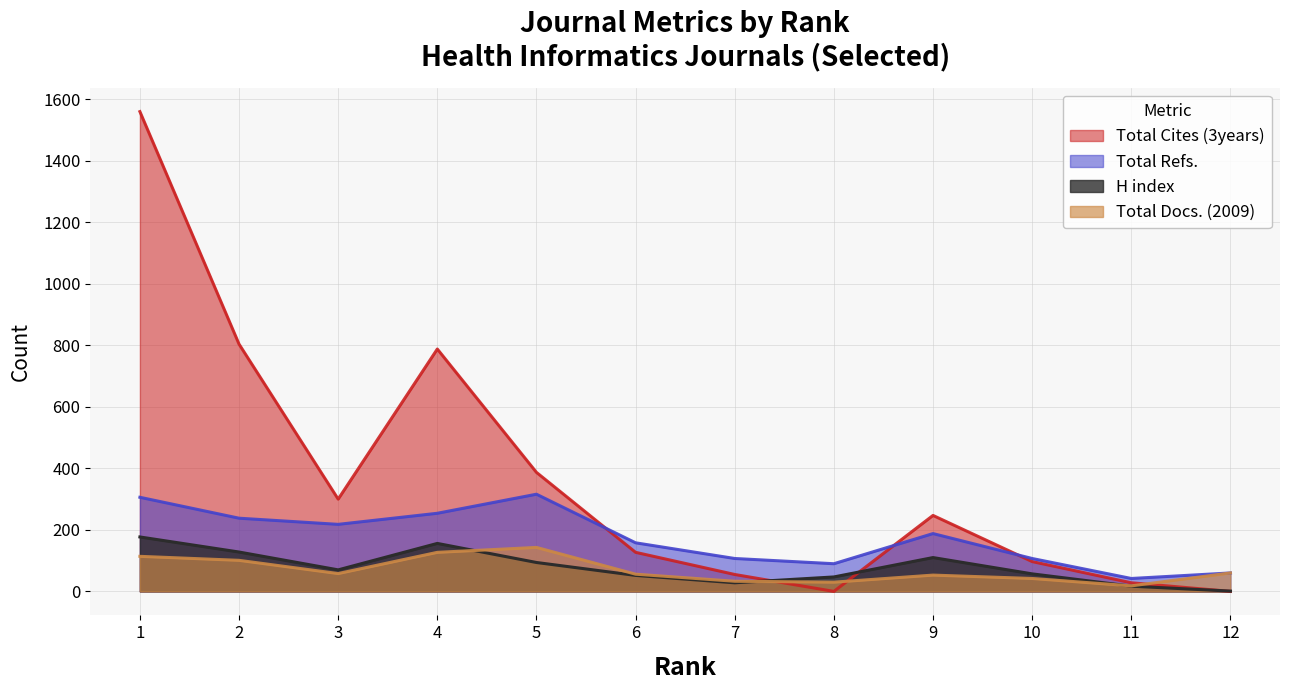

What is the sum of all Total Docs. (2009) values?

835